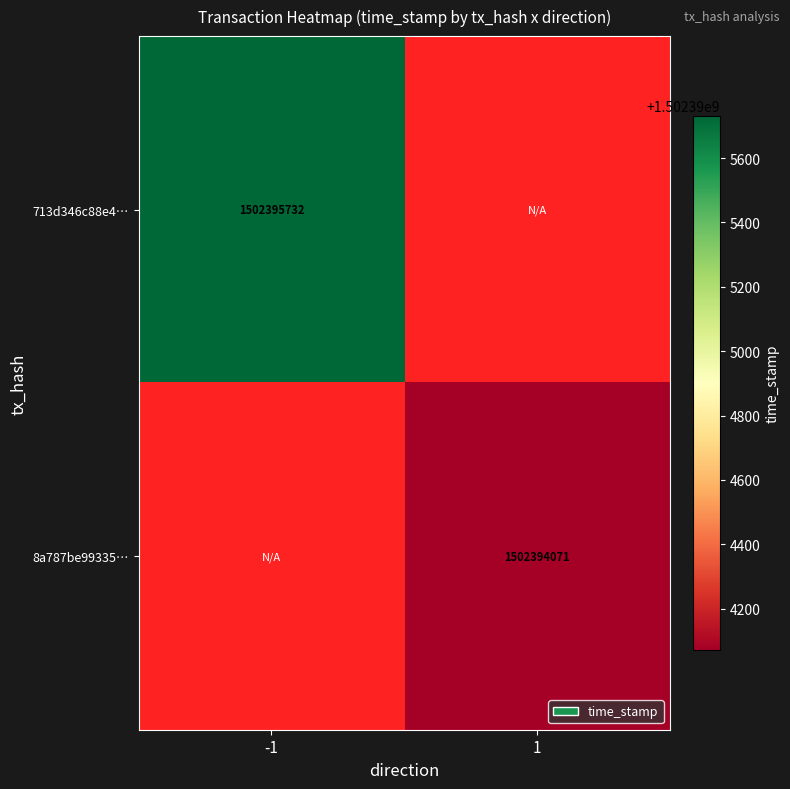

At how many categories does at least one series exceed 1502394340?

1